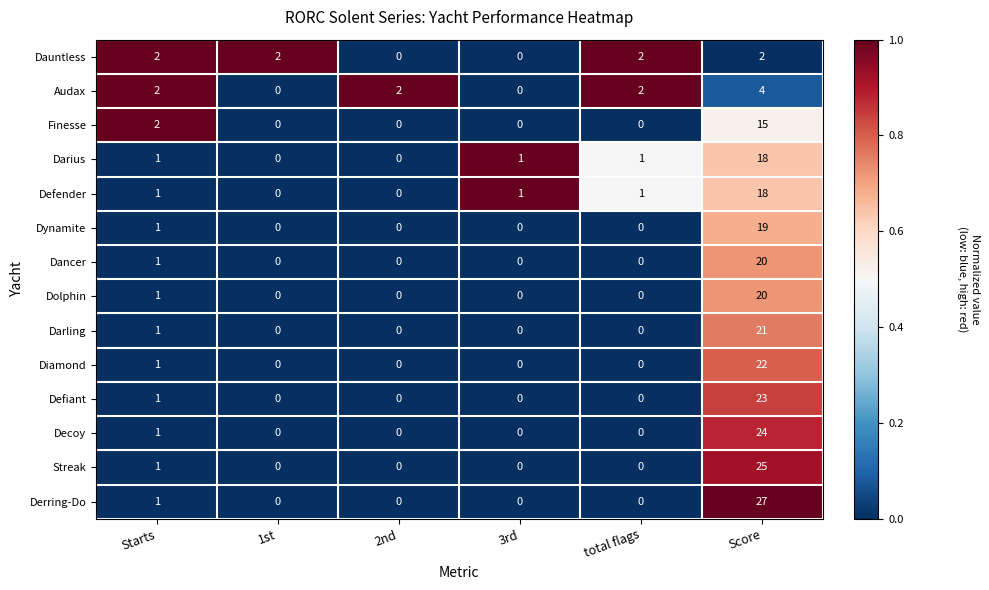

The value of Dynamite at 2nd is 0. True or false?

True